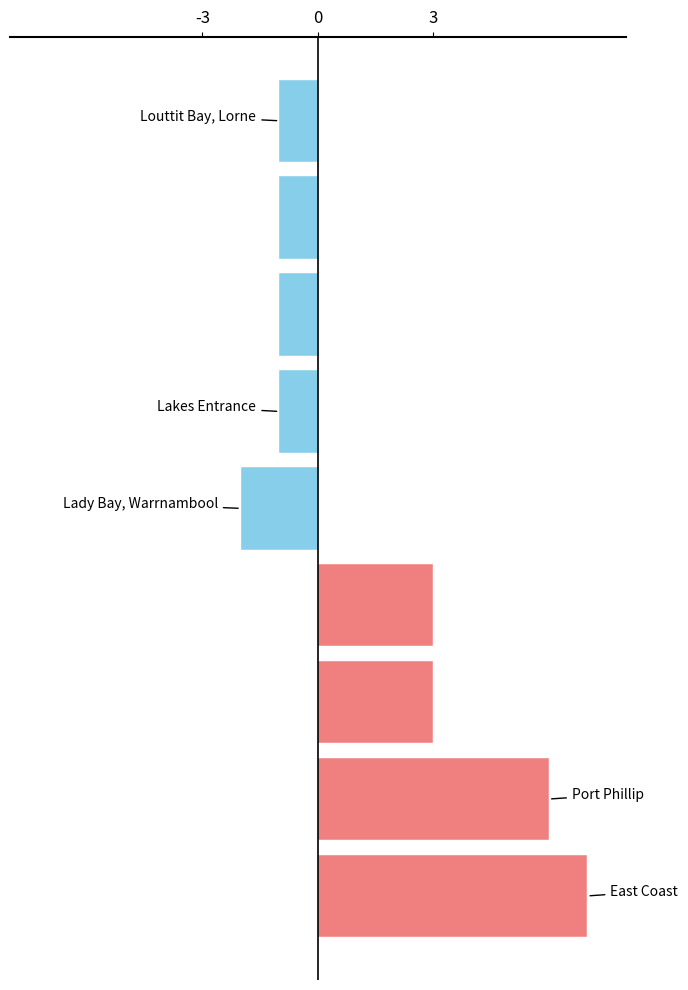

Reading bottom to top, what are all the values shown in this chart?

7	6	3	3	-2	-1	-1	-1	-1